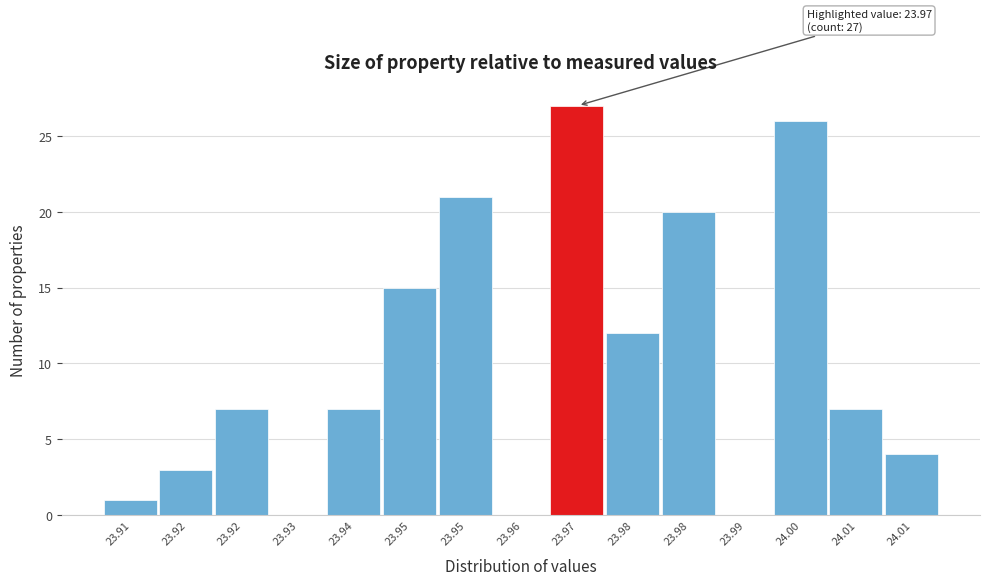

How many series are shown in this chart?

1